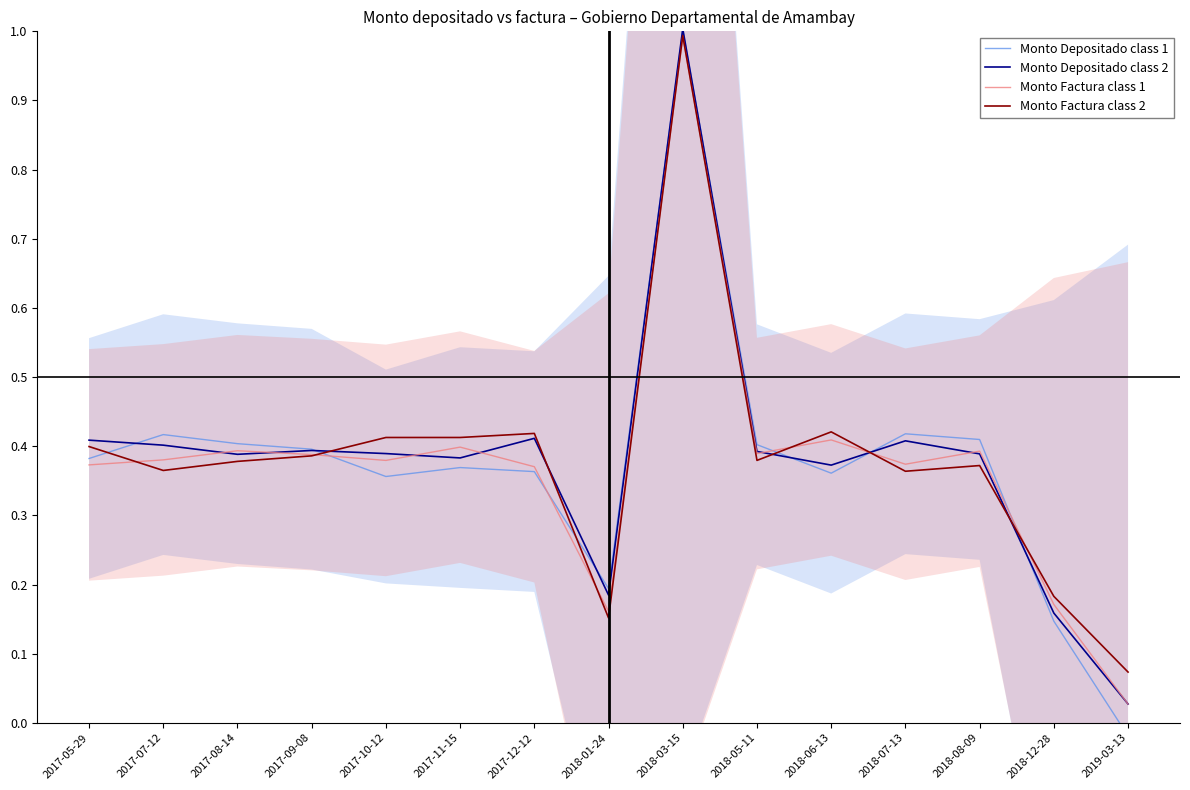

Where is Monto Depositado class 1 nearest to the value 0?

2019-03-13